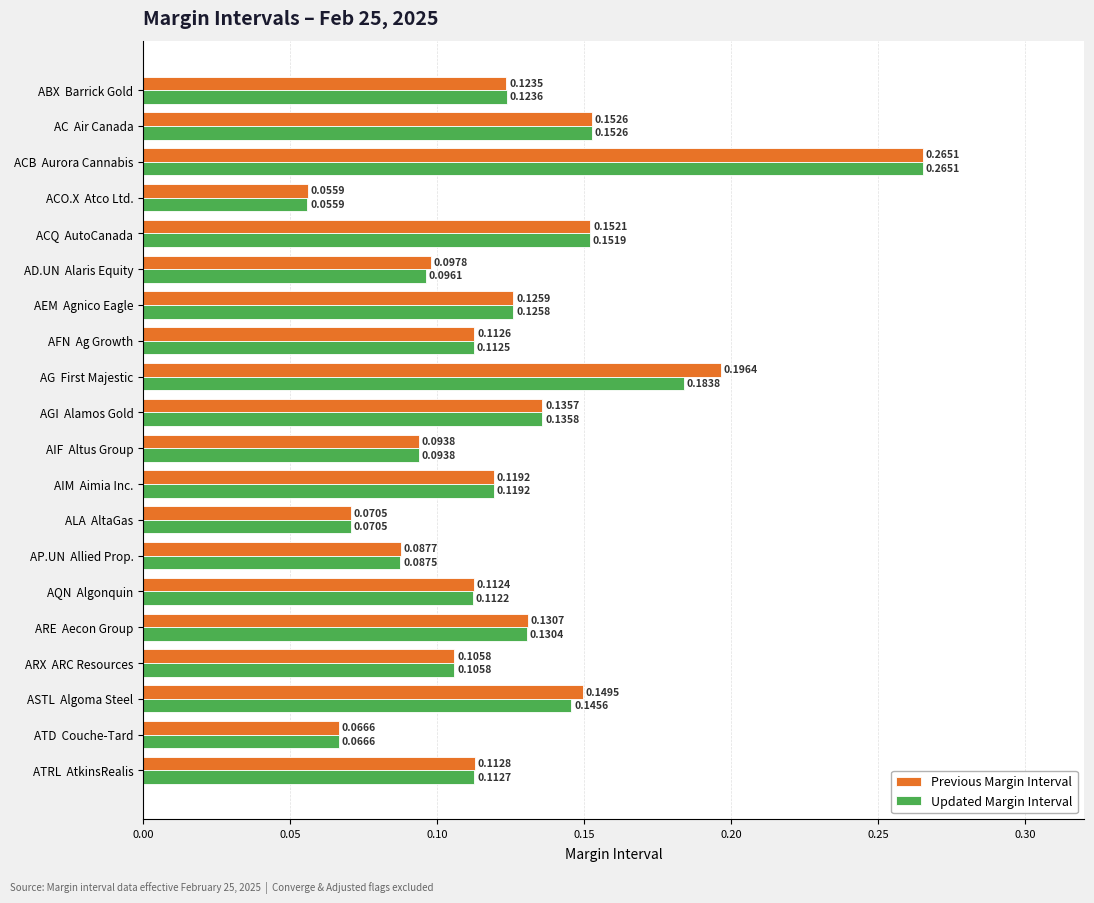

Which series changed the most between ABX  Barrick Gold and AEM  Agnico Eagle?

Previous Margin Interval